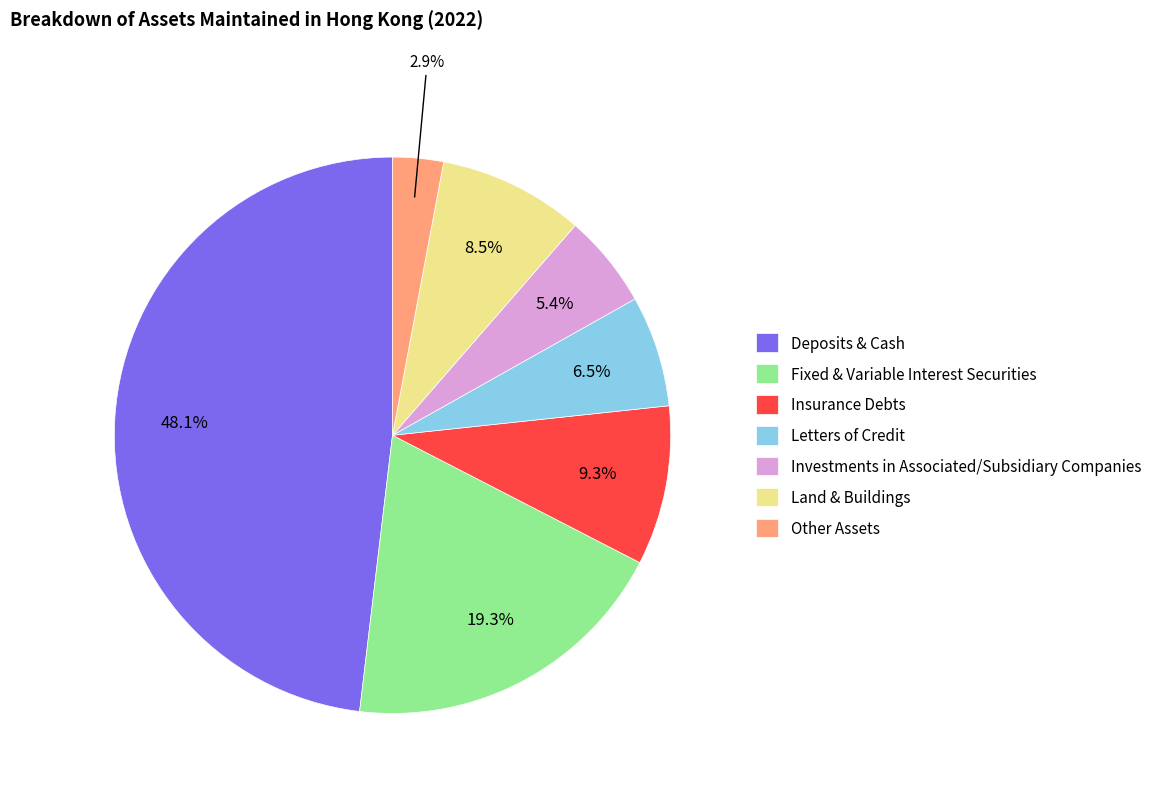

Which category has the smallest portion of the pie?

Other Assets